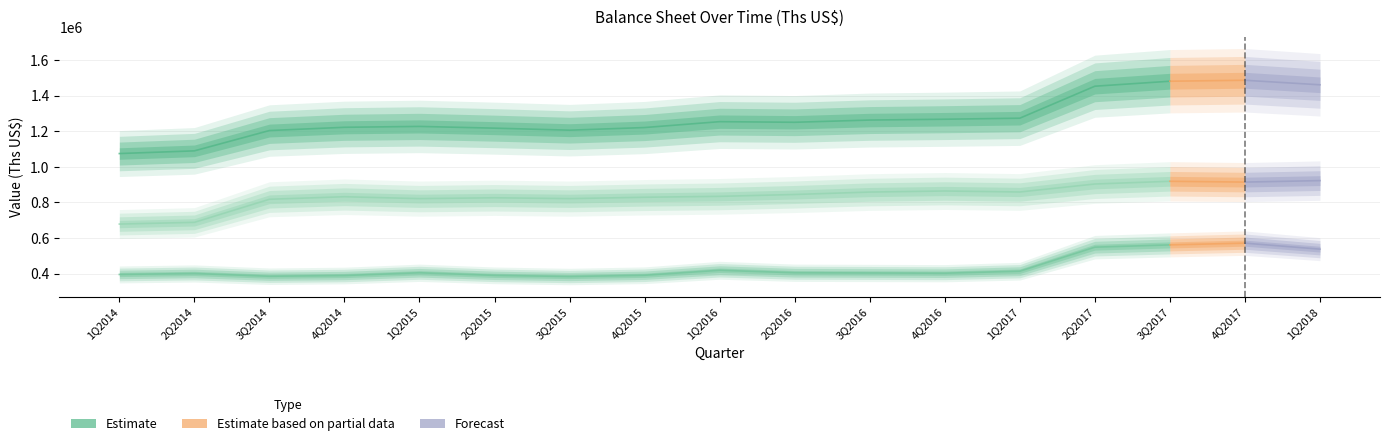

How many lines are shown in the chart?

3